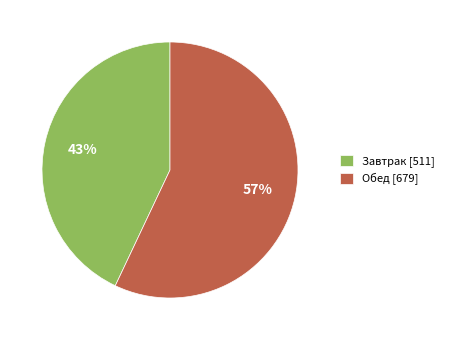

Do Завтрак [511] and Обед [679] together represent more than half of the pie?

Yes